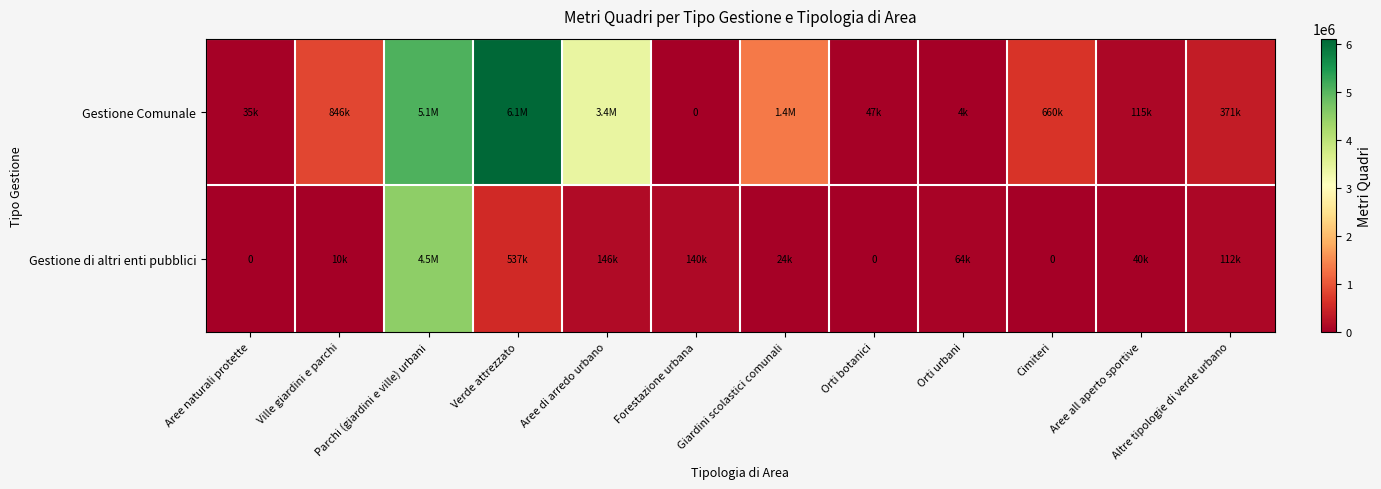

What is the difference between the maximum and minimum values in the Gestione di altri enti pubblici series?

4495196